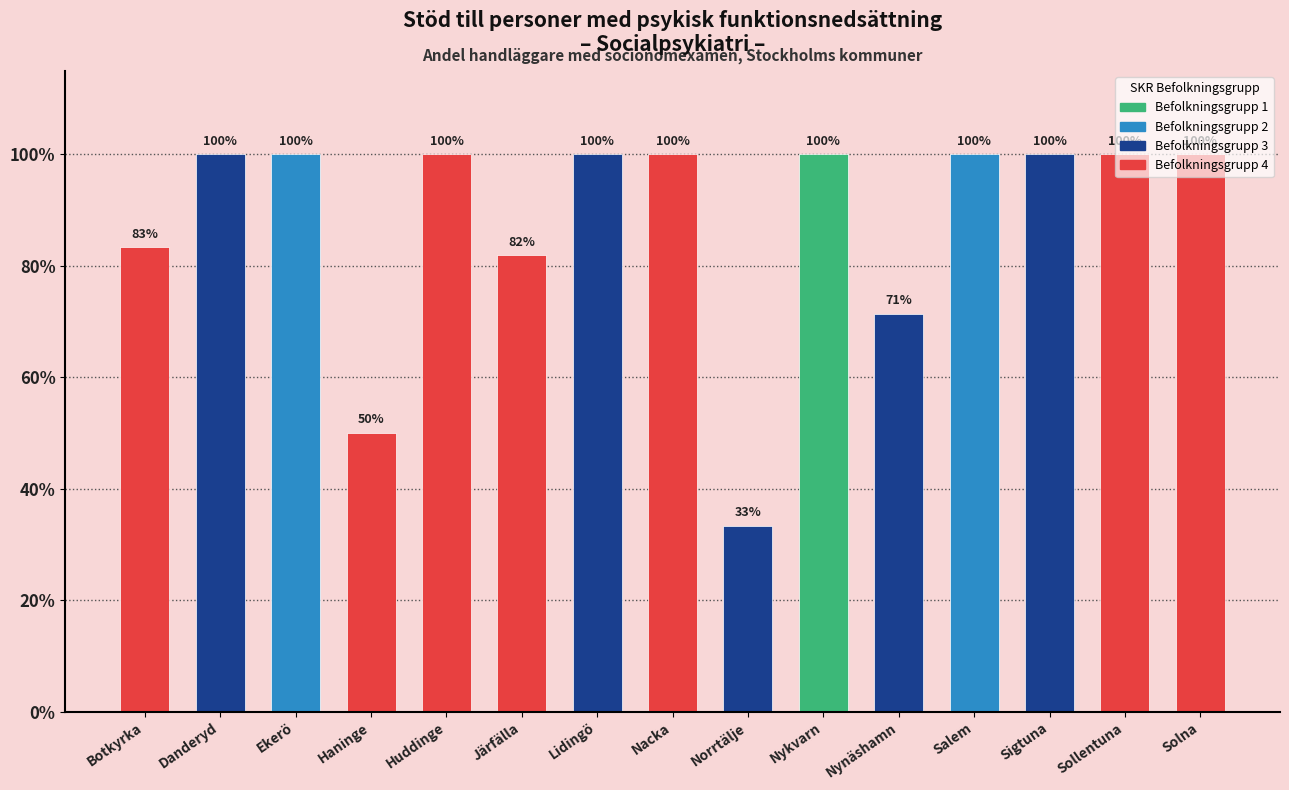

What is the ratio of the value at Lidingö to the value at Salem?

1.0